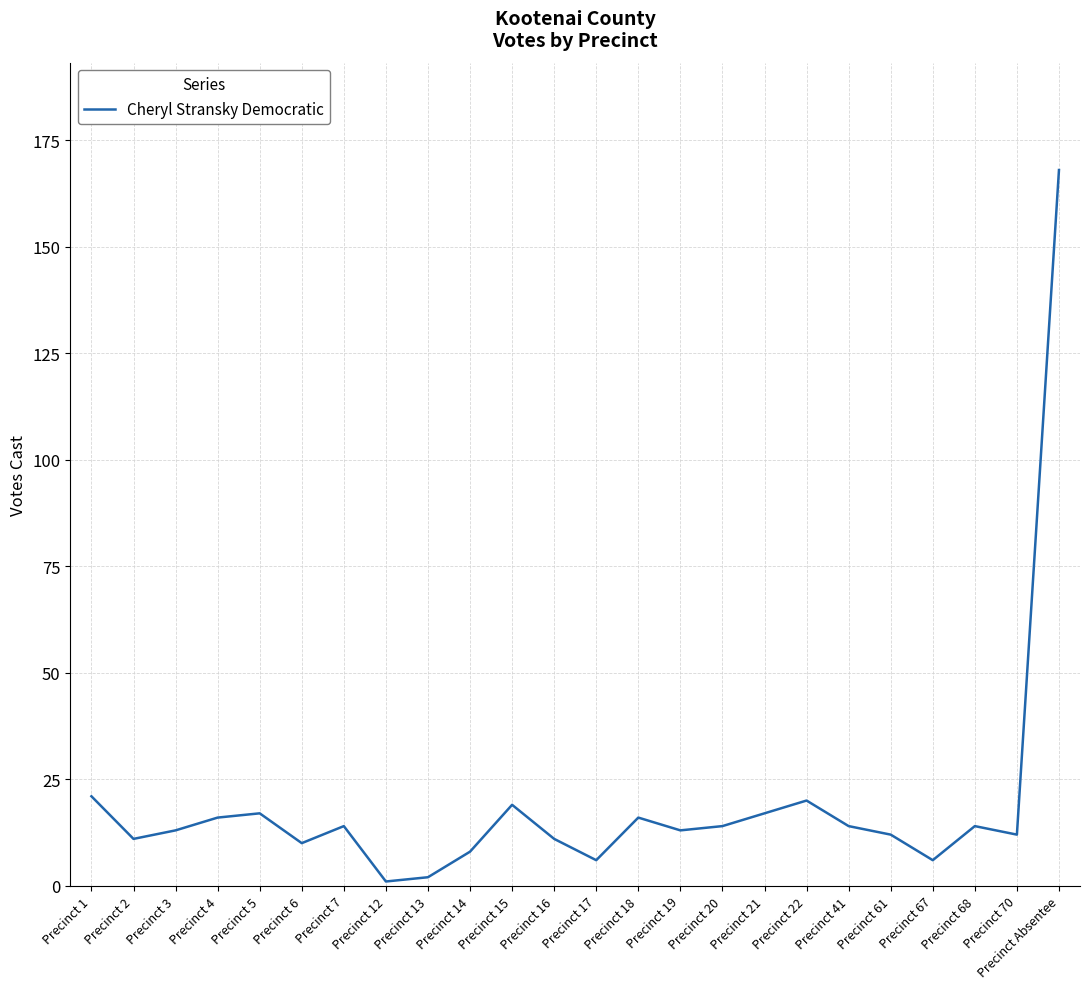

What is the greatest value displayed?

168